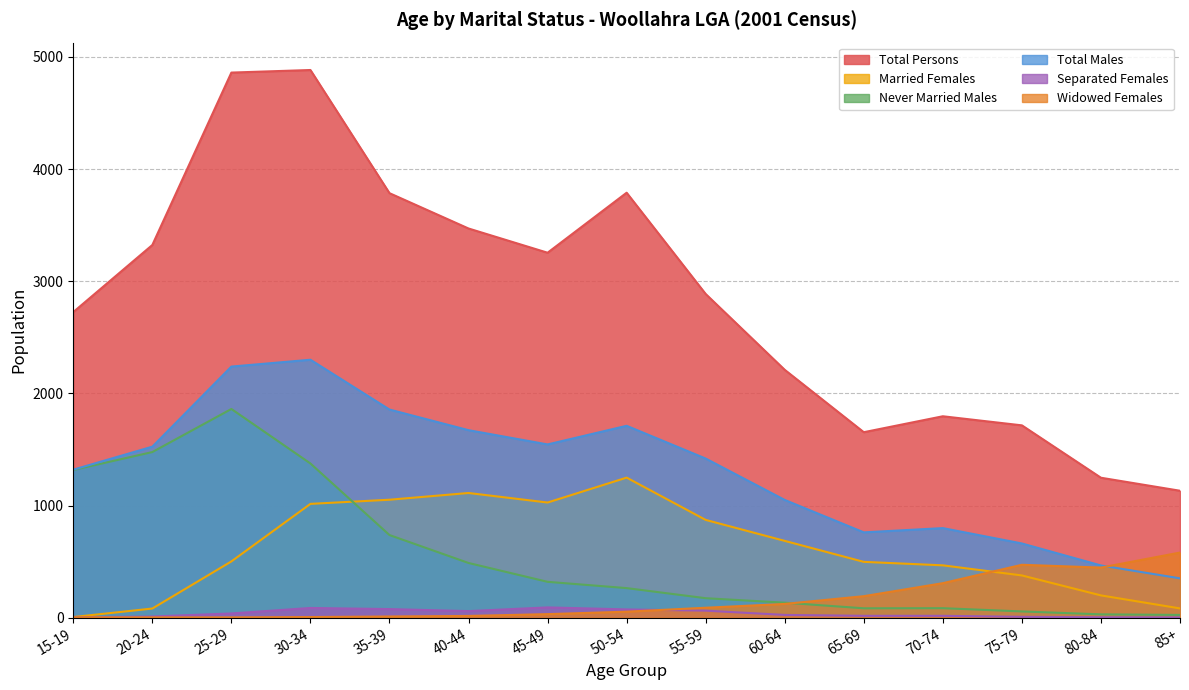

True or false: Separated Females and Total Males cross at least once.

False